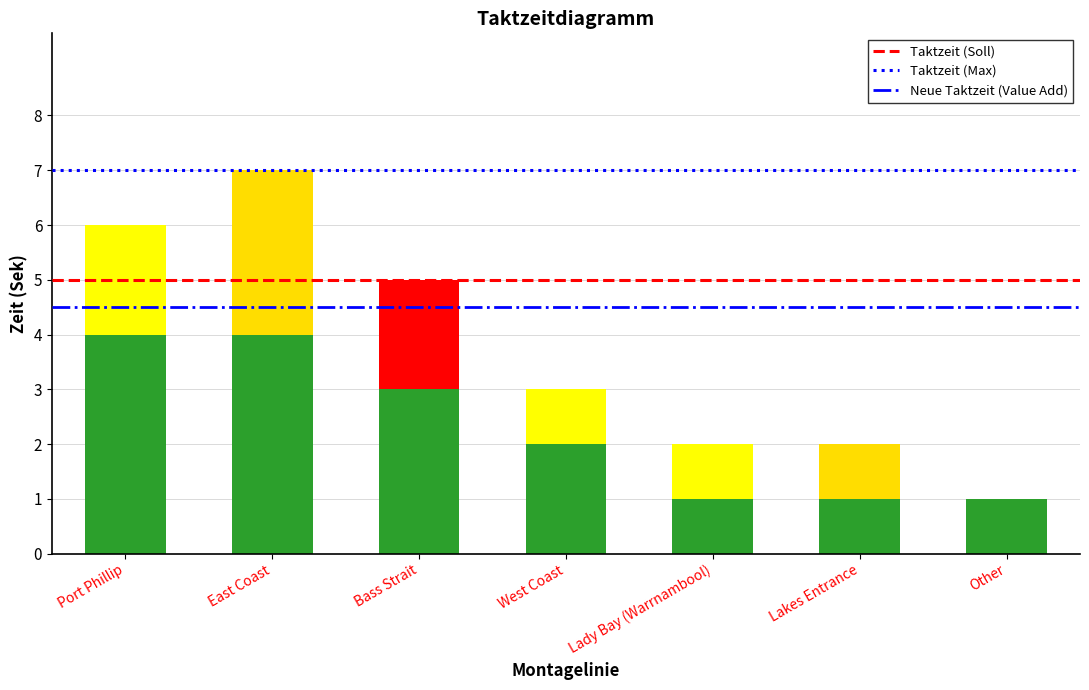

What is the total value across all series at East Coast?

16.5